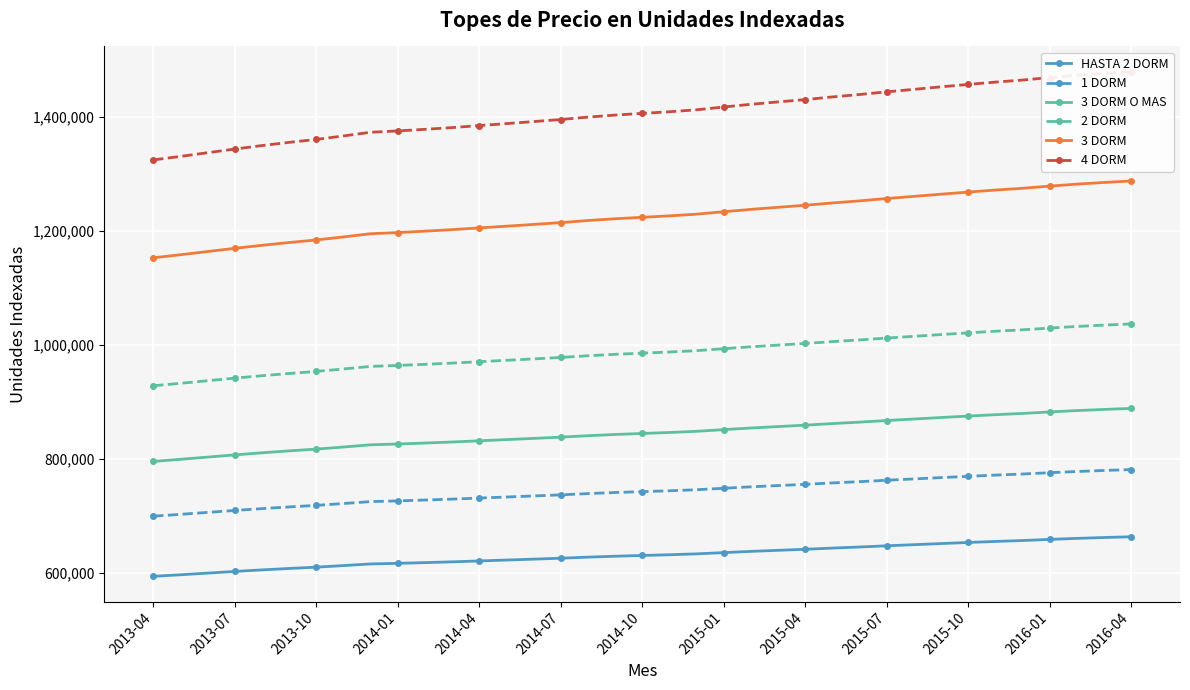

What is the value of the 3 DORM point at the 28th from the left?

1256388